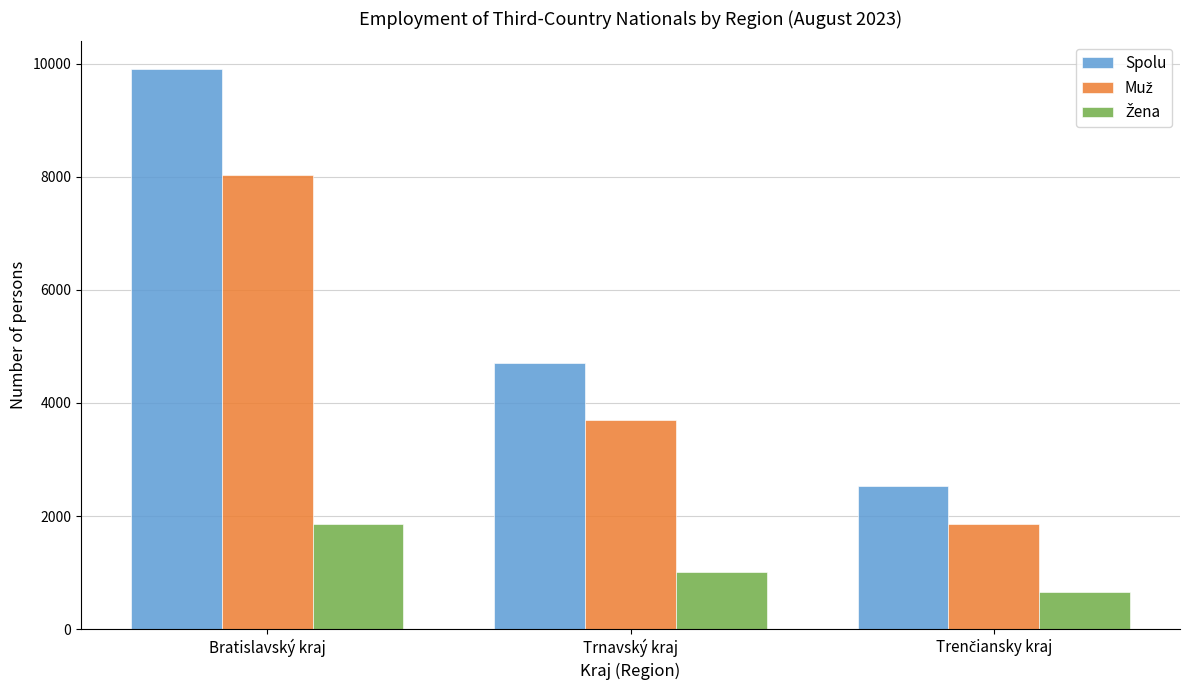

What is the label of the 2nd bar from the left?

Trnavský kraj